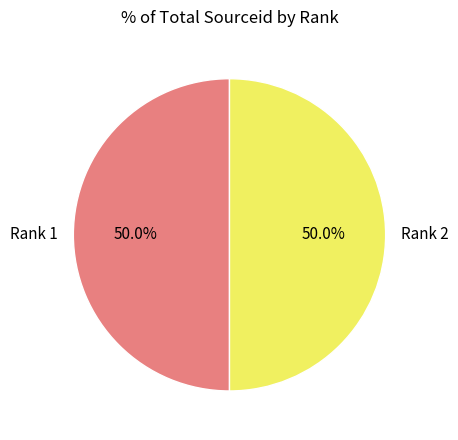

What percentage is the Rank 1 slice, to the nearest percent?

50%